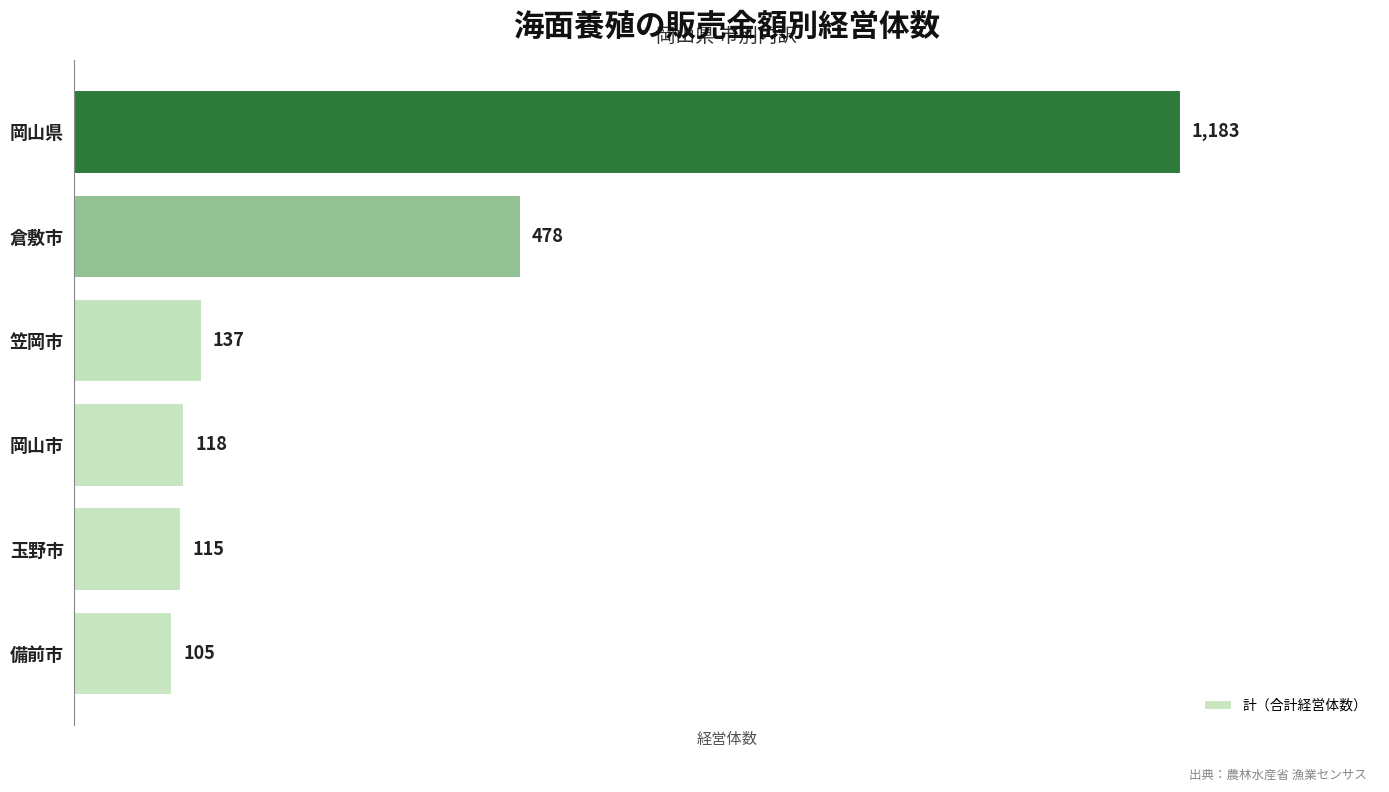

What is the average value?

356